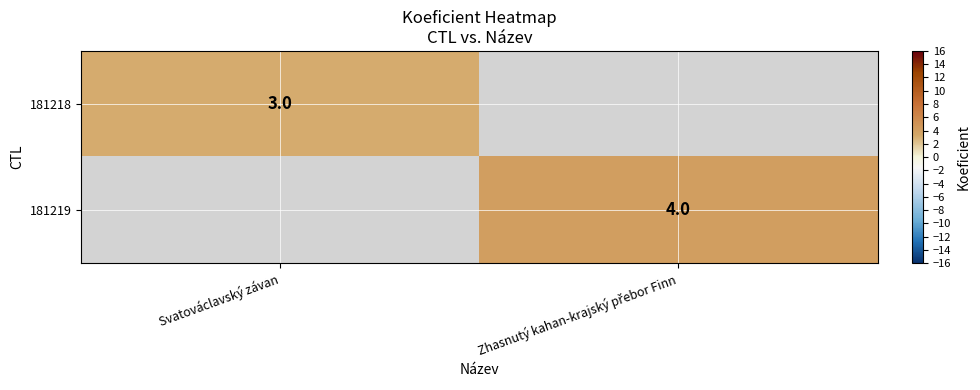

Is it true that 181218 equals 3 at Svatováclavský závan?

True